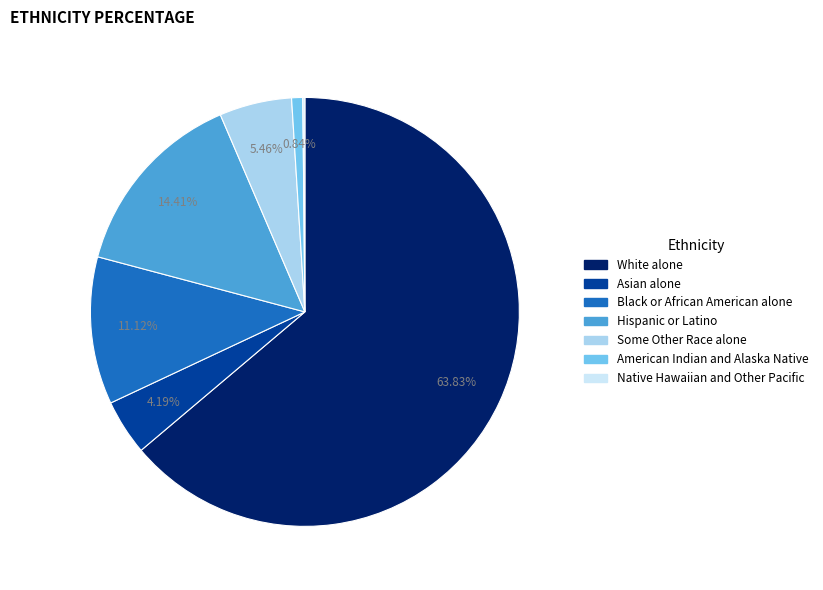

To the nearest percent, what portion does Some Other Race alone represent?

5%